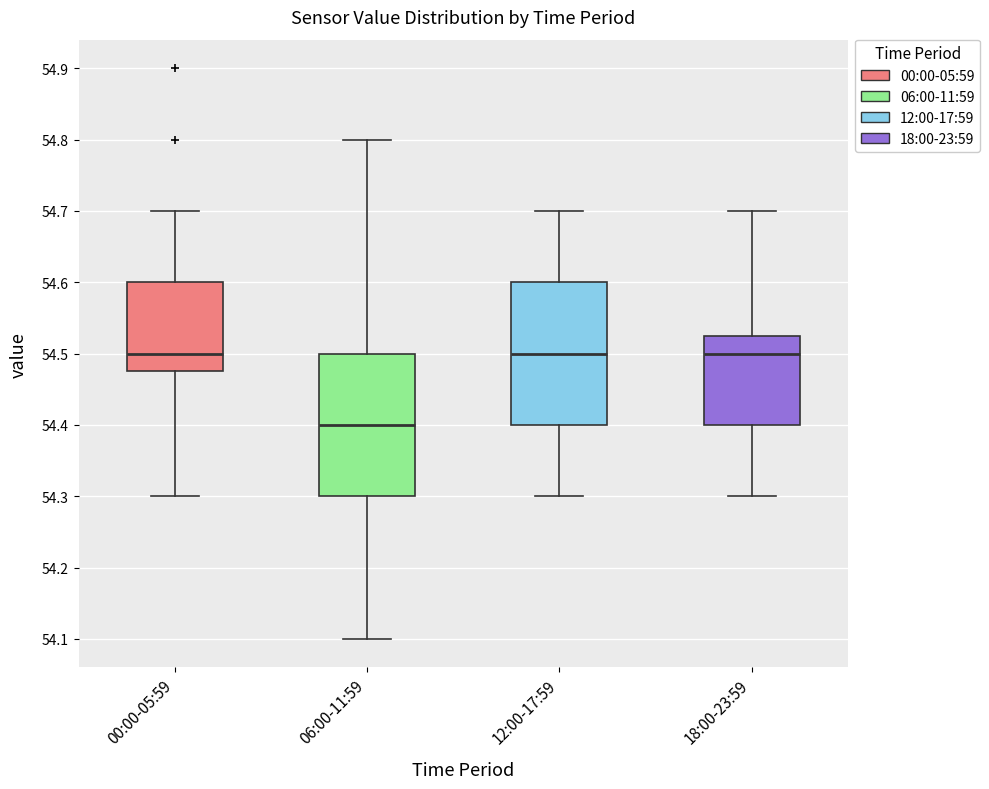

Reading left to right, read every box against the y-axis: the position of its median line, the range the box covers, and the ends of its whiskers. The values are not printed on the chart, so give them approximately, as read against the axis.

00:00-05:59: median 54.50, box 54.48 to 54.60, whiskers 54.30 to 54.70
06:00-11:59: median 54.40, box 54.30 to 54.50, whiskers 54.10 to 54.80
12:00-17:59: median 54.50, box 54.40 to 54.60, whiskers 54.30 to 54.70
18:00-23:59: median 54.50, box 54.40 to 54.53, whiskers 54.30 to 54.70